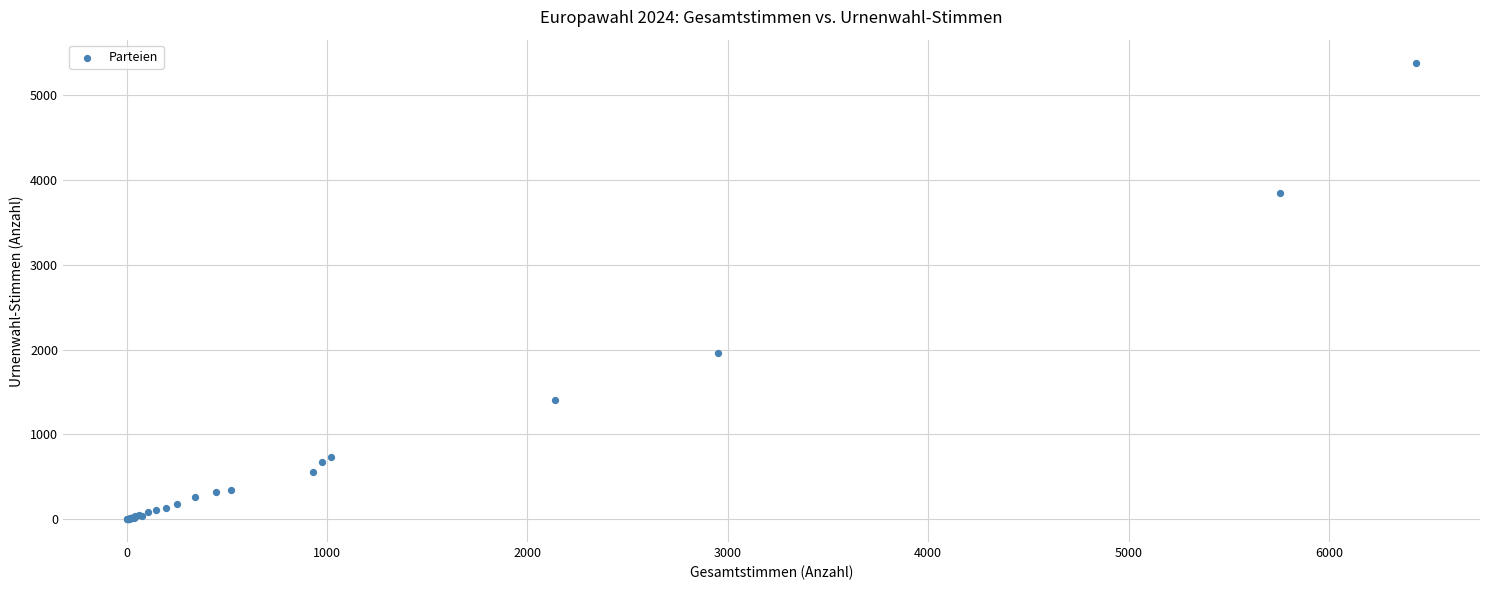

What Y value in the scatter plot is closest to 2691?

1962